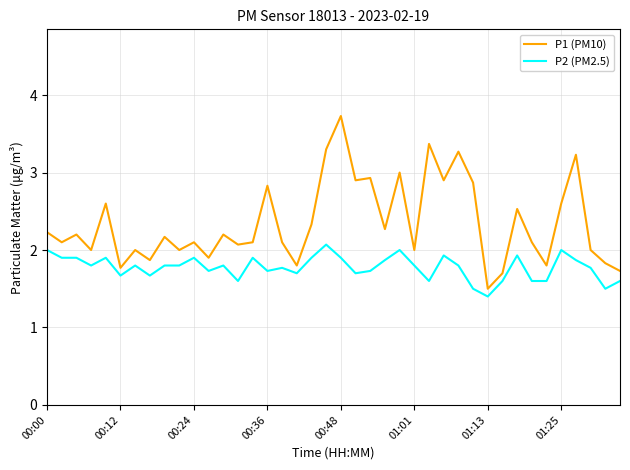

Which series has the largest range (max minus min)?

P1 (PM10)